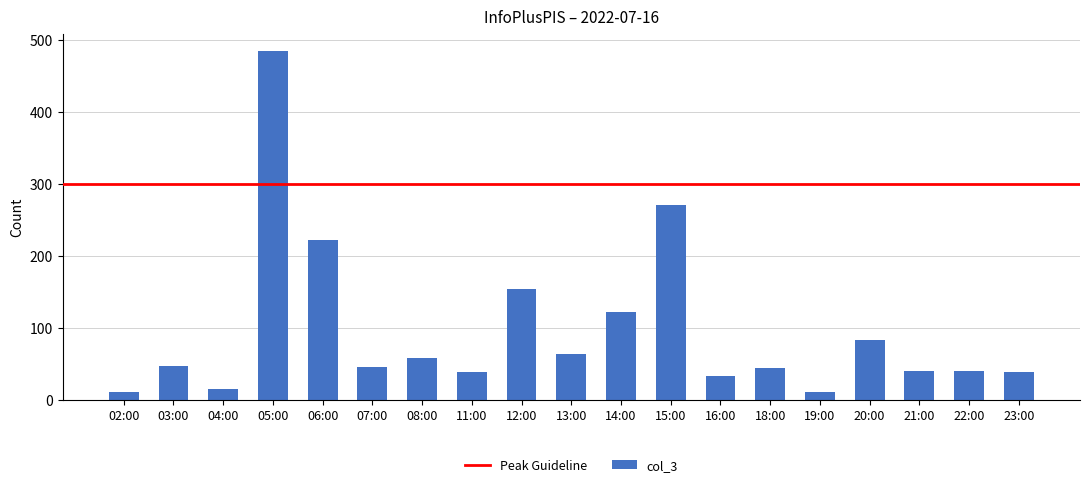

What is the minimum value shown in the chart?

11